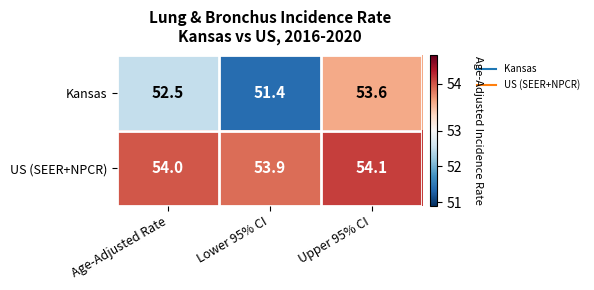

Rank the series by their maximum value, from lowest to highest.

Kansas, US (SEER+NPCR)